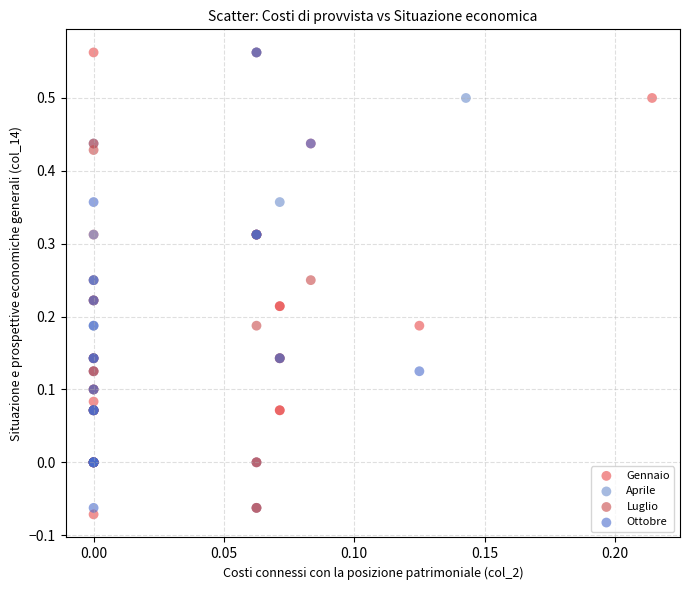

Which series contains the lowest Y value?

Gennaio